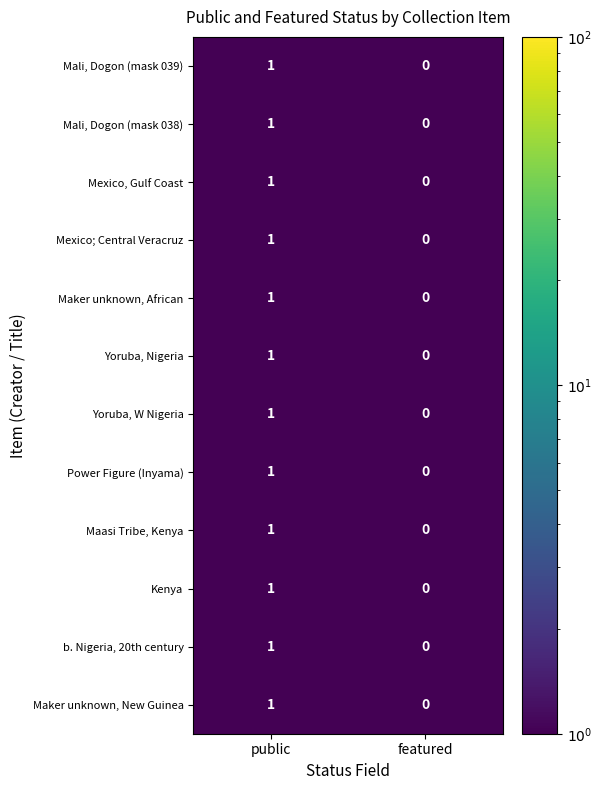

Which category has the lowest value across all series?

featured